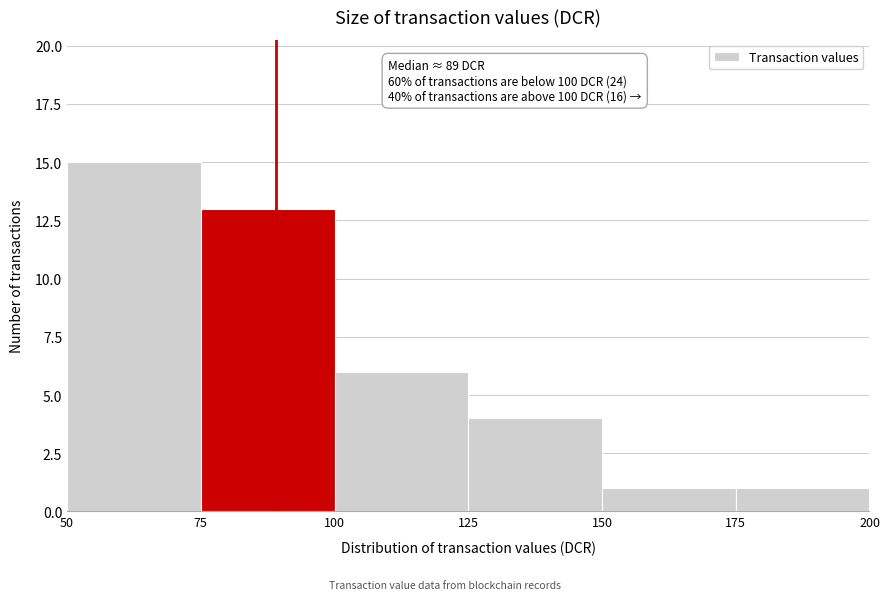

Over which range of the x-axis is the bar tallest?

50 to 75